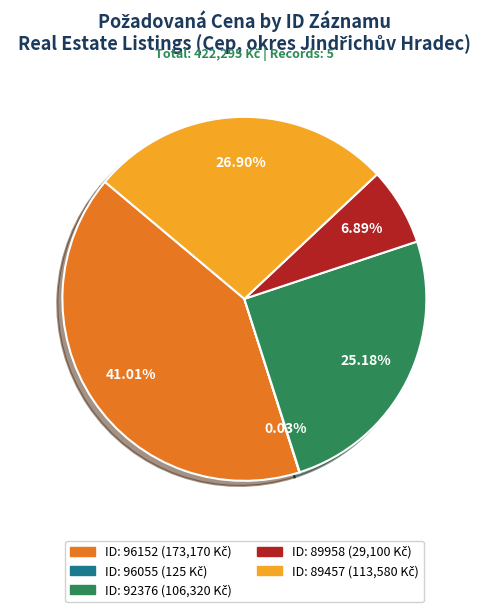

Is there a majority slice in this chart?

No